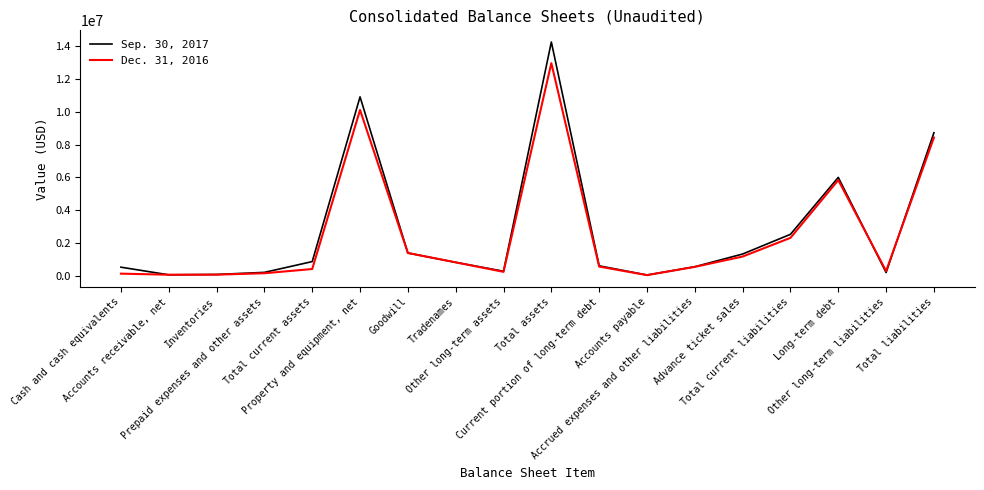

Which series has the widest spread of values?

Sep. 30, 2017